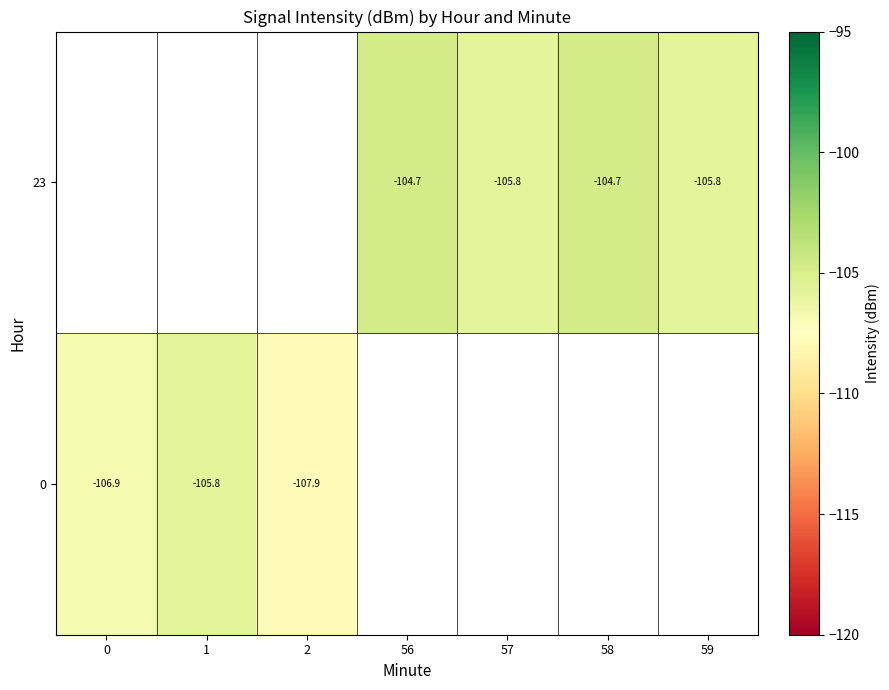

Rank the series by their average value, from highest to lowest.

row_0, row_1